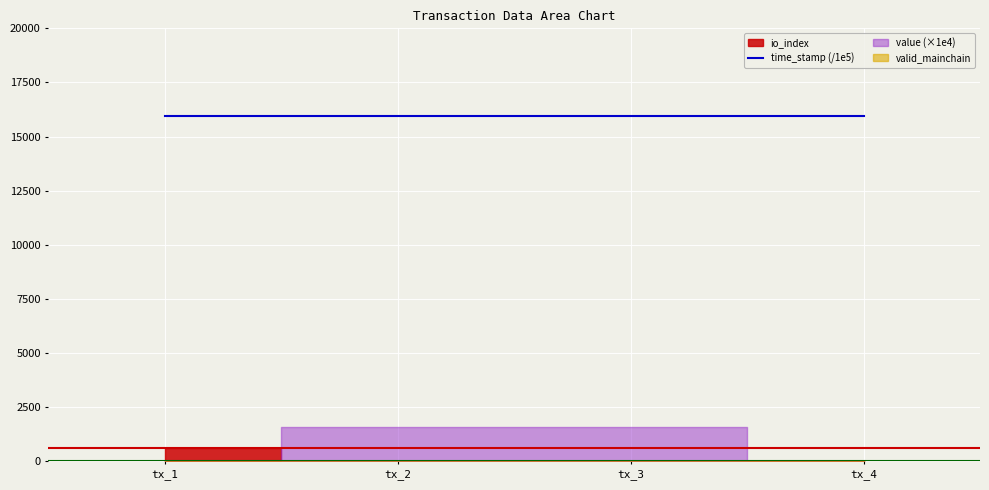

What is the minimum value for time_stamp (/1e5)?

15932.7